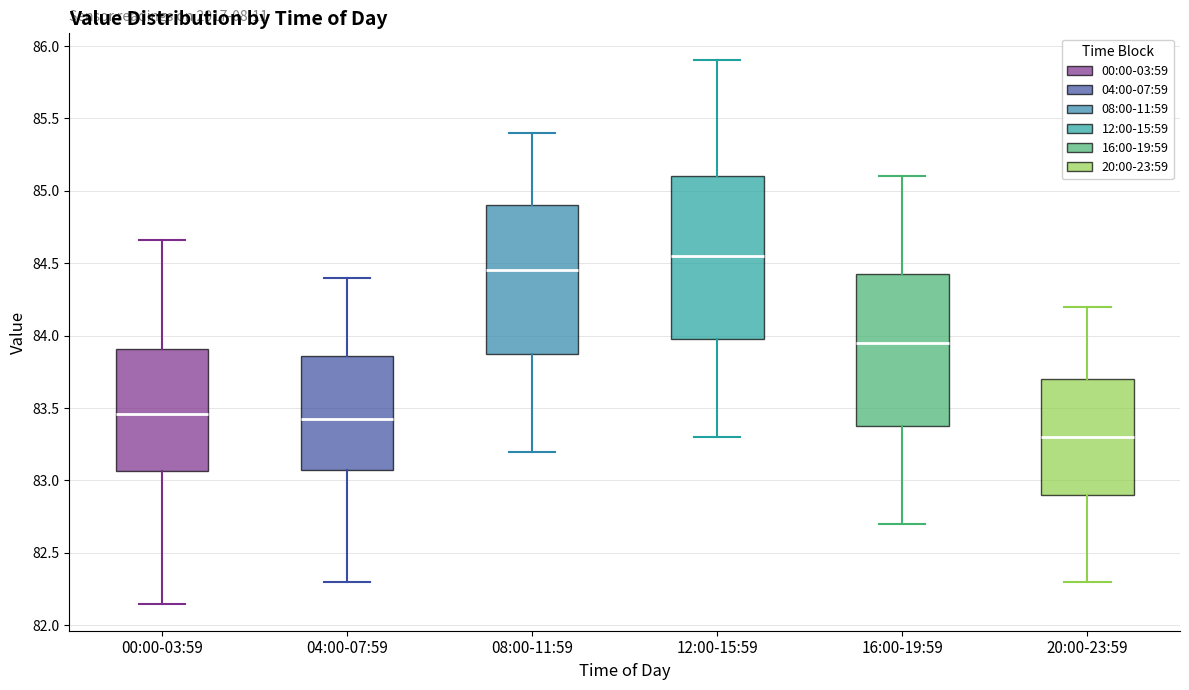

Where is the upper edge of the box for 00:00-03:59 on the y-axis? The values are not printed on the chart, so give them approximately, as read against the axis.

83.90